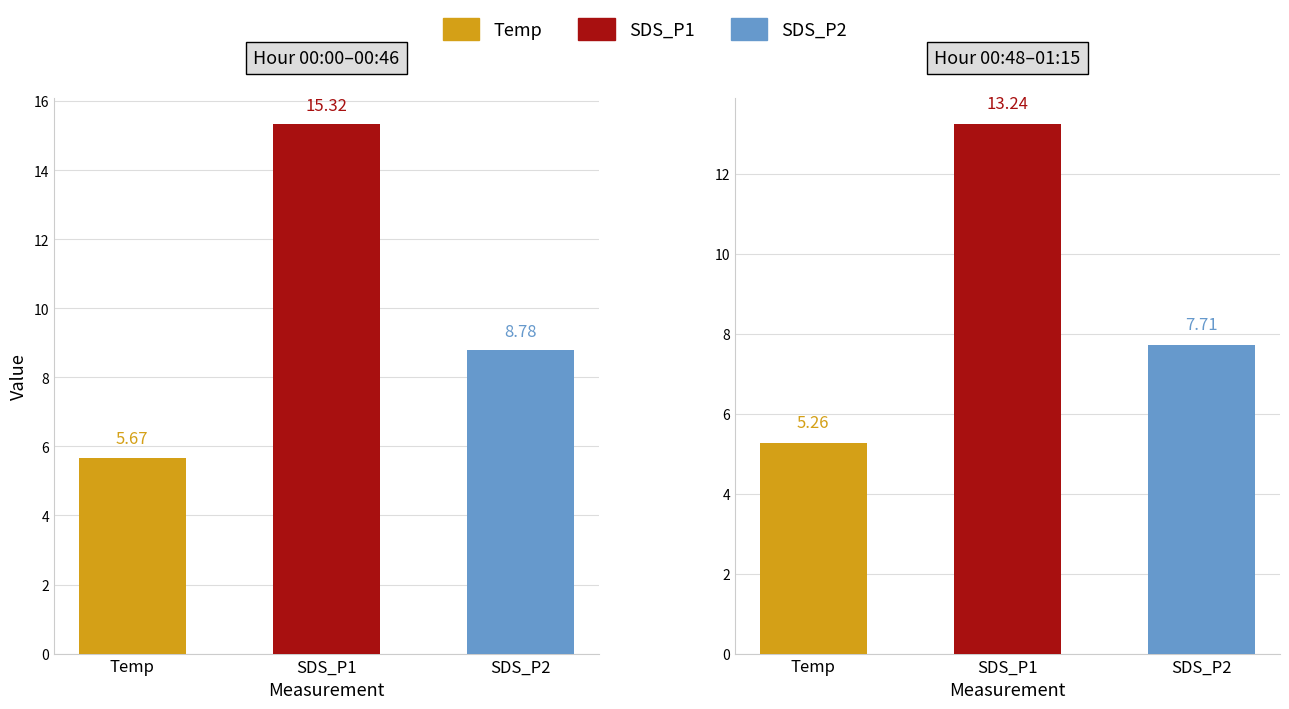

At which category is the sum across all series the highest?

1